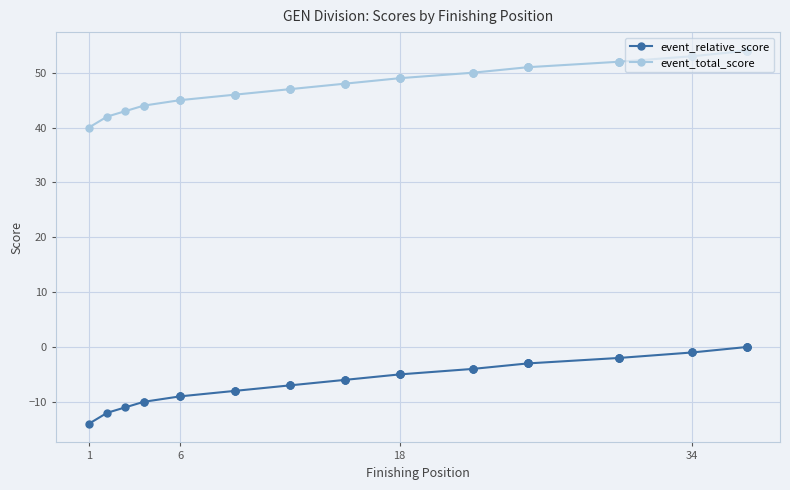

True or false: event_relative_score and event_total_score intersect in this chart.

False